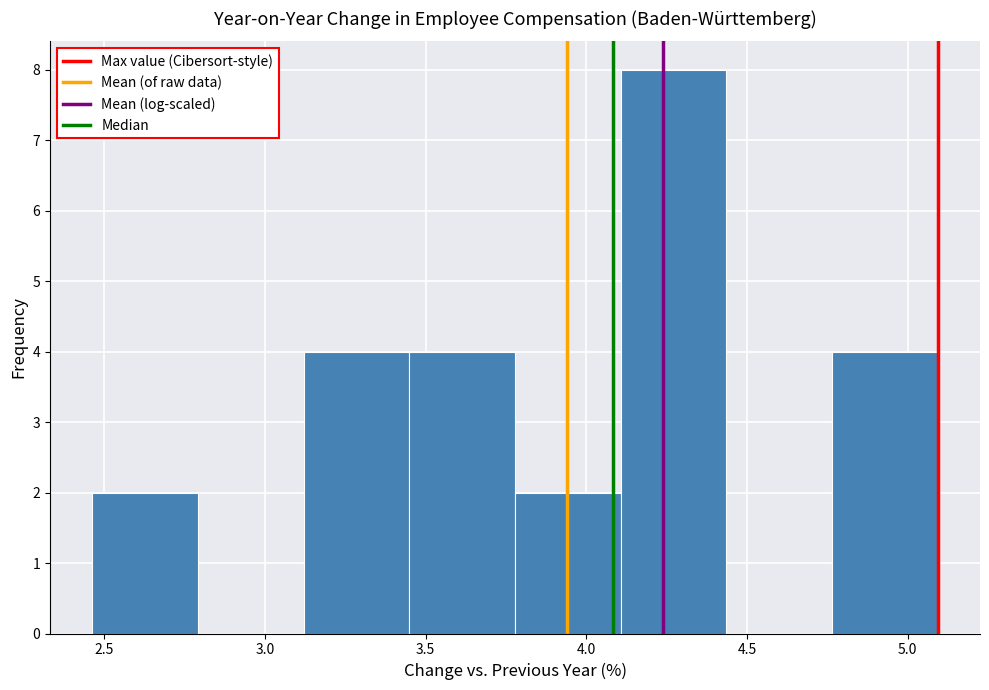

Over which range of the x-axis is the bar tallest?

4.10 to 4.45